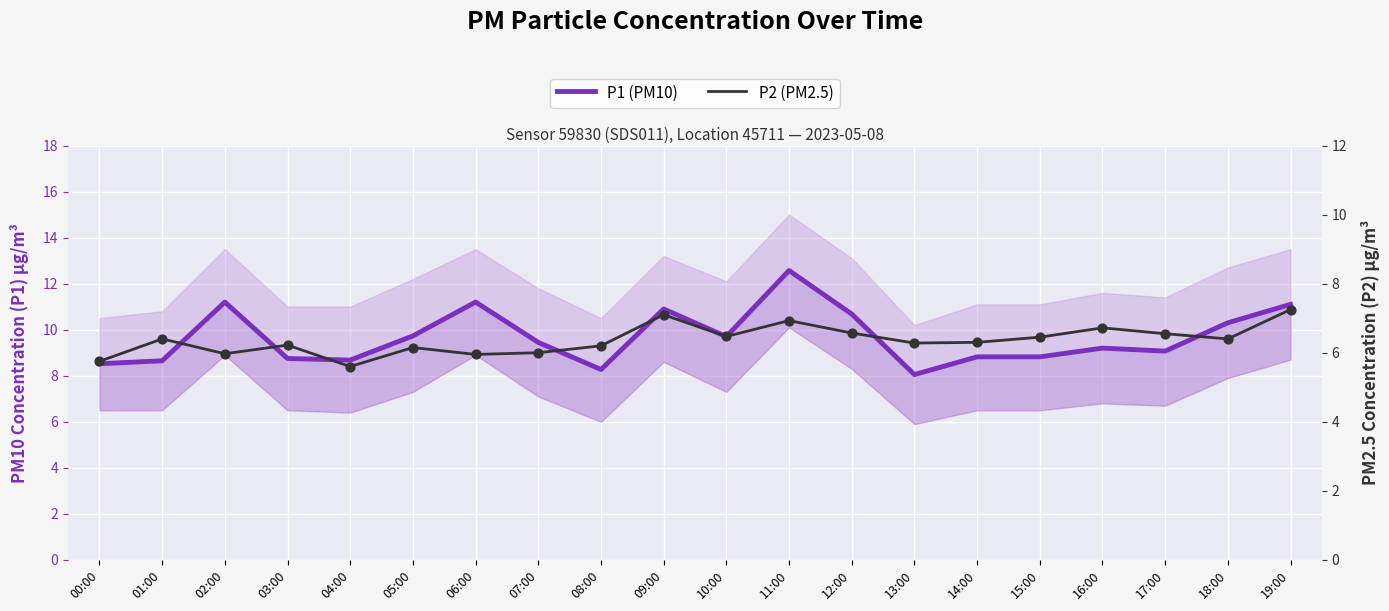

Which series reaches the minimum Y coordinate?

P2 (PM2.5)